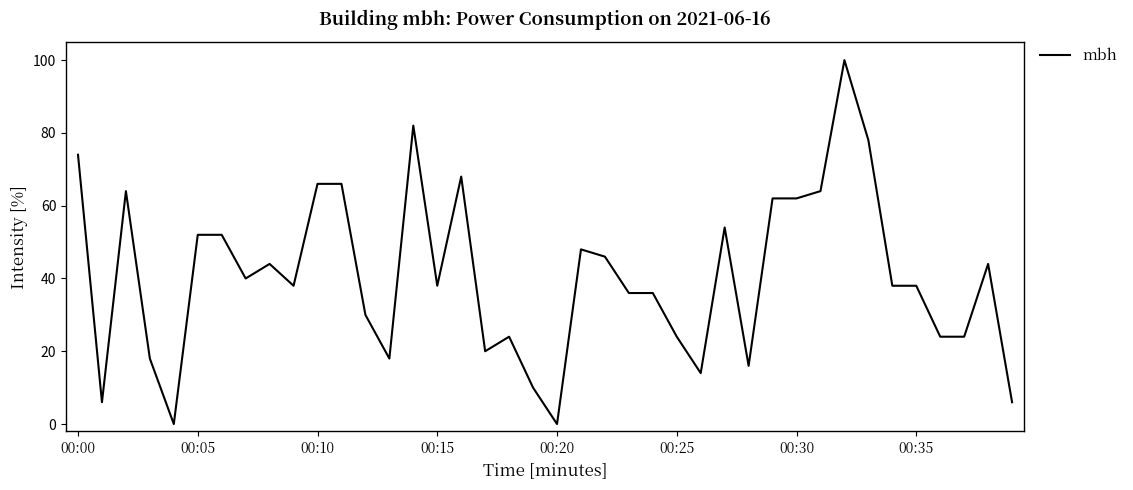

What is the maximum value shown in the chart?

100.0